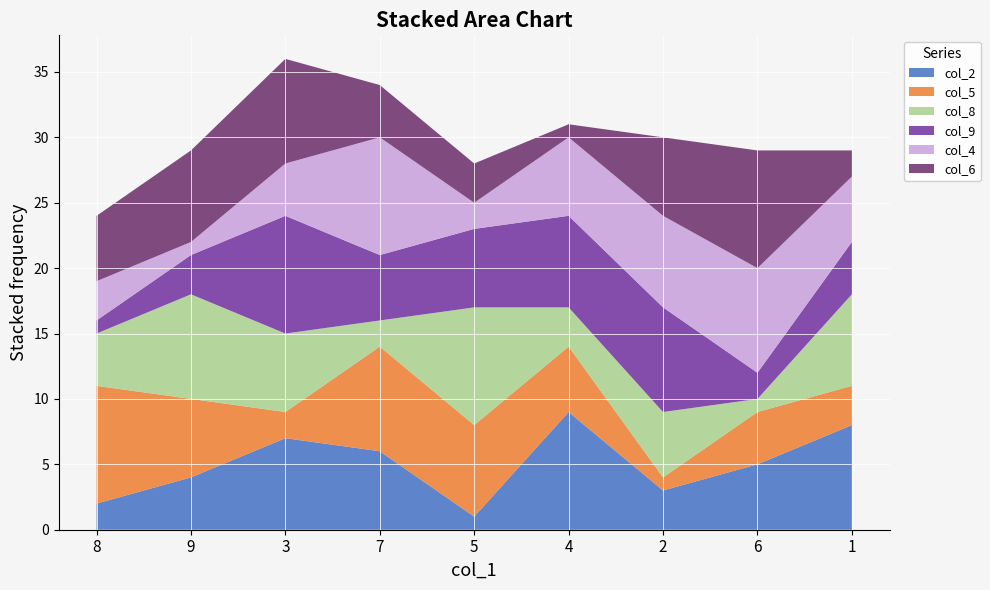

Reading left to right, what are all the values shown in this chart?

col_2: 8=2	9=4	3=7	7=6	5=1	4=9	2=3	6=5	1=8
col_5: 8=9	9=6	3=2	7=8	5=7	4=5	2=1	6=4	1=3
col_8: 8=4	9=8	3=6	7=2	5=9	4=3	2=5	6=1	1=7
col_9: 8=1	9=3	3=9	7=5	5=6	4=7	2=8	6=2	1=4
col_4: 8=3	9=1	3=4	7=9	5=2	4=6	2=7	6=8	1=5
col_6: 8=5	9=7	3=8	7=4	5=3	4=1	2=6	6=9	1=2